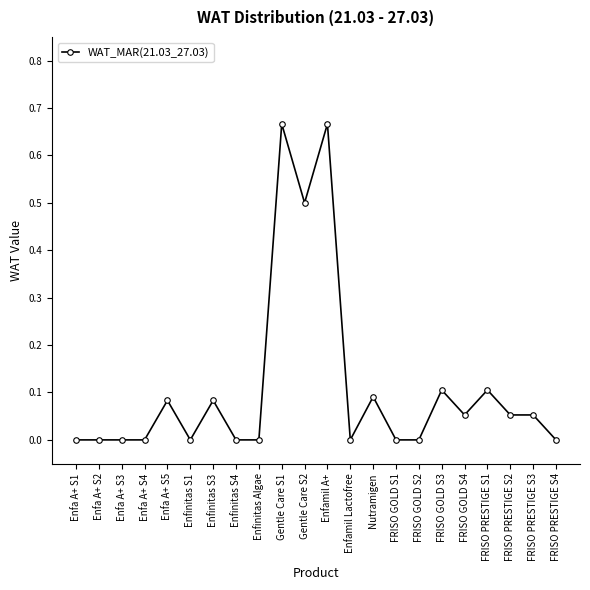

What is the label of the 5th point from the right?

FRISO GOLD S4